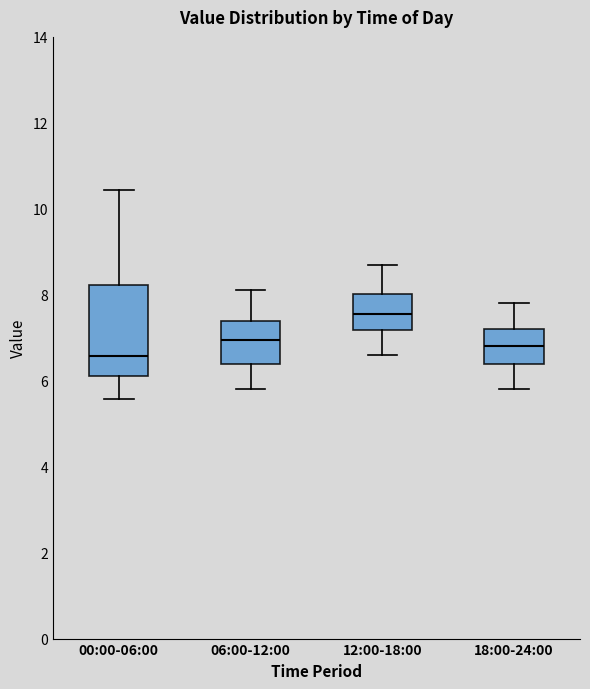

Comparing the boxes themselves (not the whiskers), which one is the tallest?

00:00-06:00